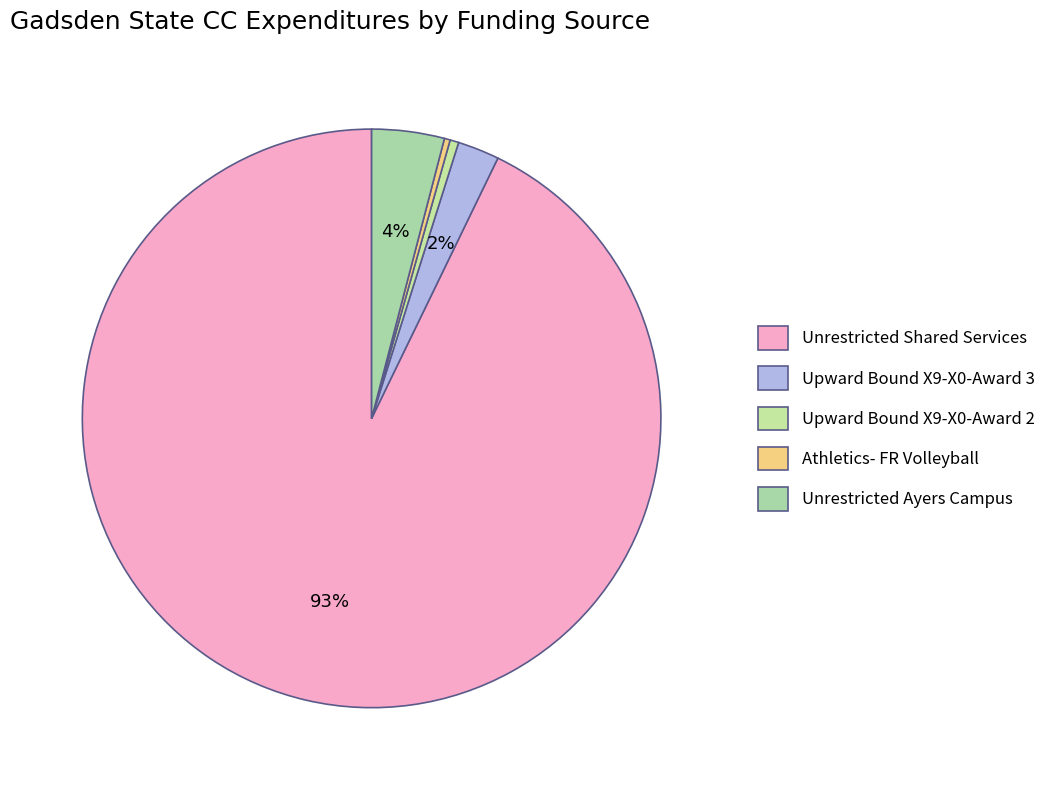

Combined, do Upward Bound X9-X0-Award 3 and Unrestricted Ayers Campus account for over 50%?

No